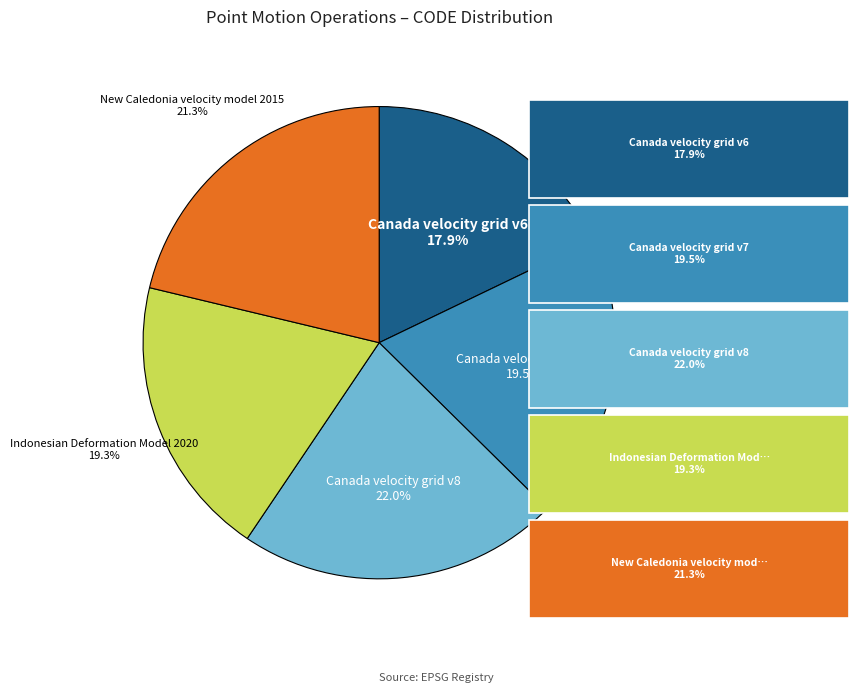

Is there any slice that represents more than half of the pie?

No